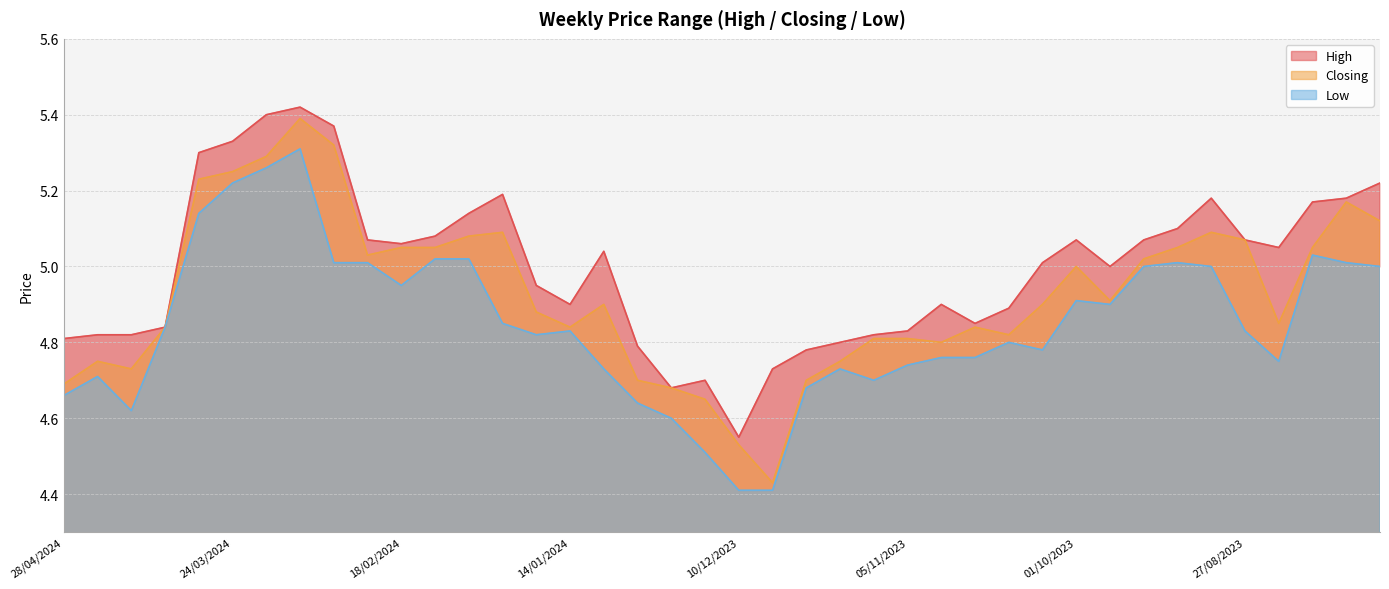

Which label corresponds to the smallest value in the chart?

10/12/2023